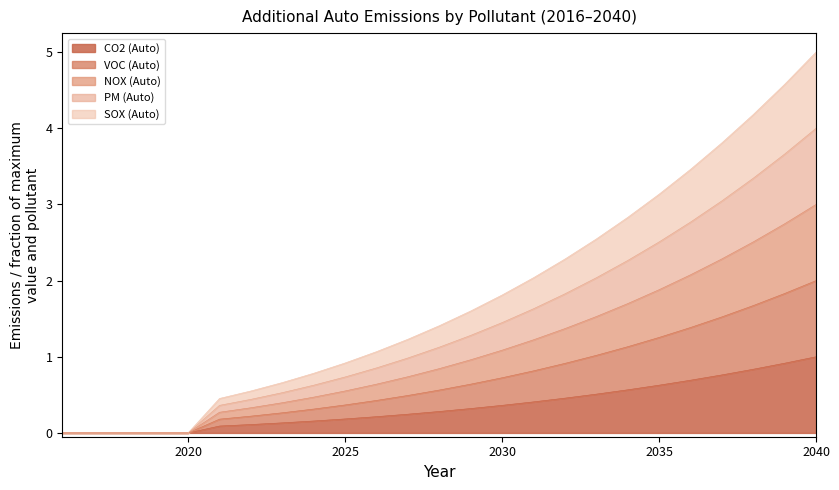

At how many categories does at least one series exceed 1?

15